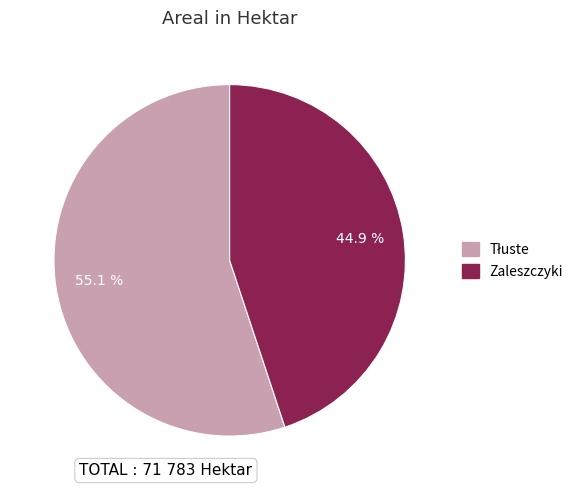

Which category has the smallest portion of the pie?

Zaleszczyki